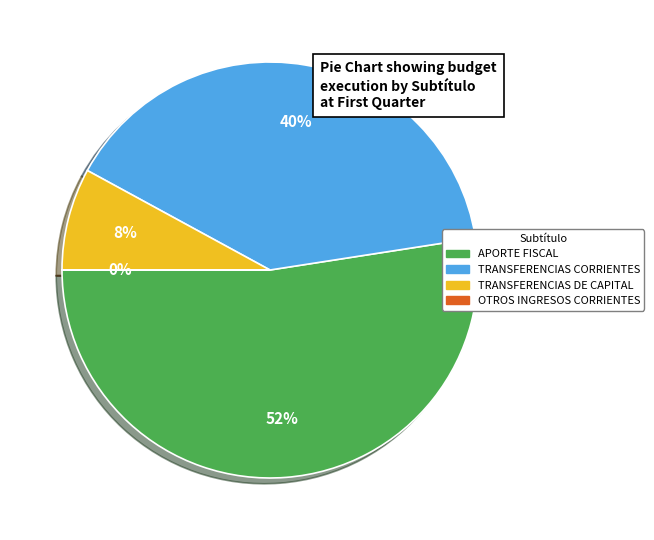

Combined, do APORTE FISCAL and TRANSFERENCIAS CORRIENTES account for over 50%?

Yes